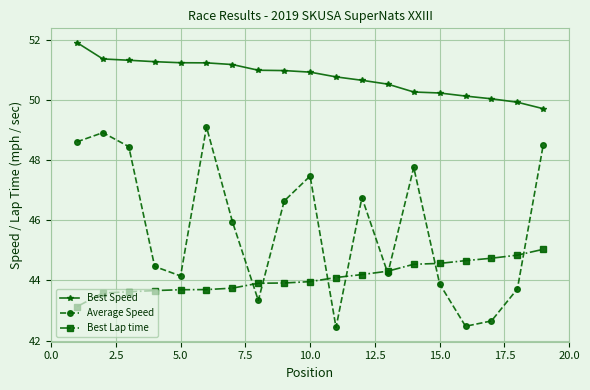

At how many categories does at least one series exceed 49?

19